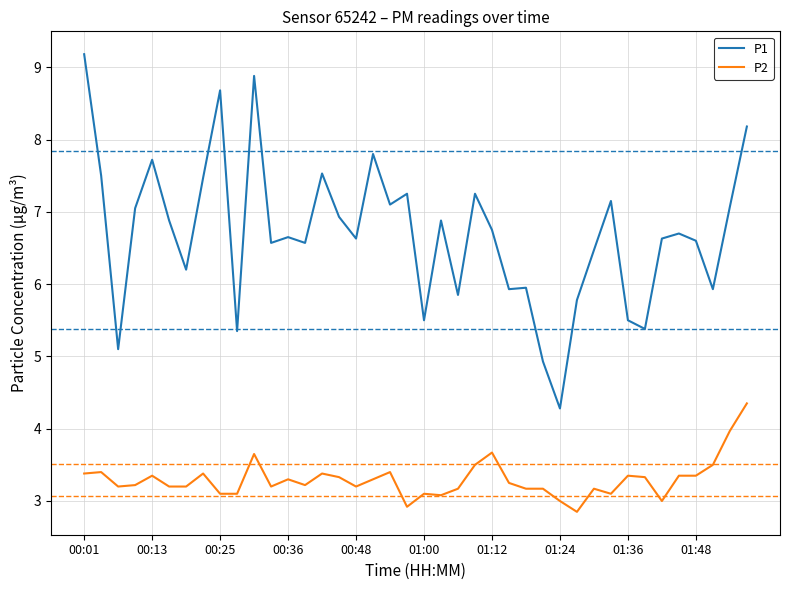

True or false: P2 and P1 intersect in this chart.

False